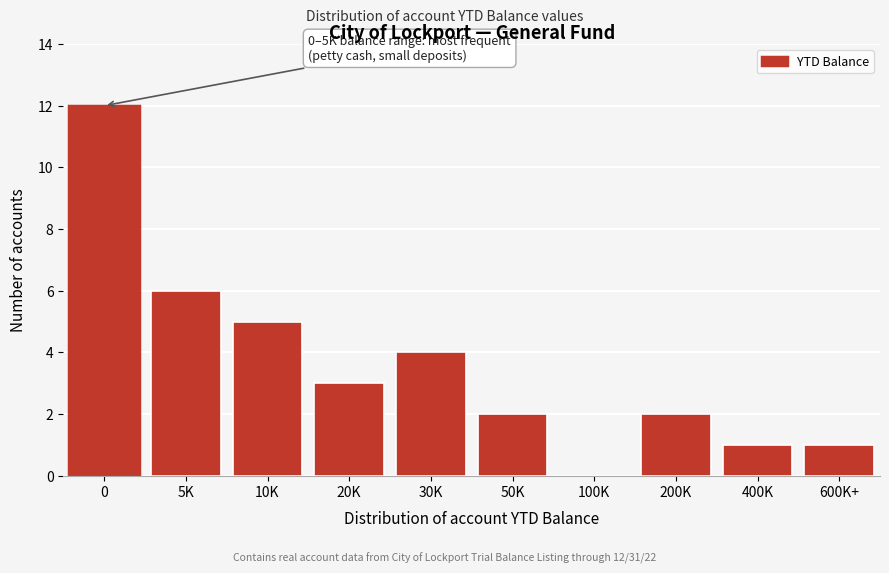

Reading left to right, list all the values displayed in this chart.

0=12	5K=6	10K=5	20K=3	30K=4	50K=2	100K=0	200K=2	400K=1	600K+=1